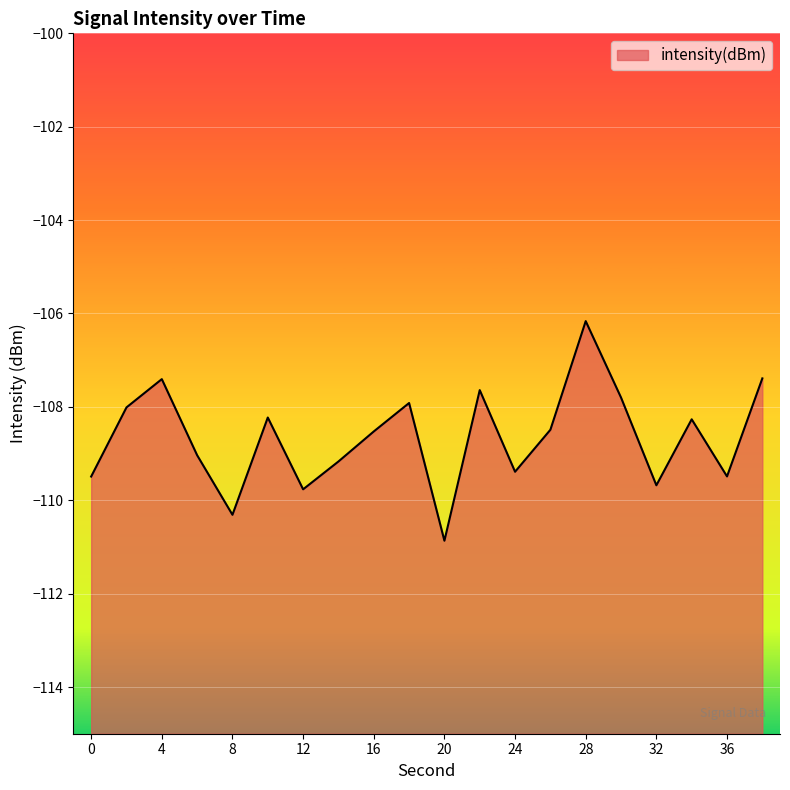

What is the difference between the values at 20 and 24?

1.5